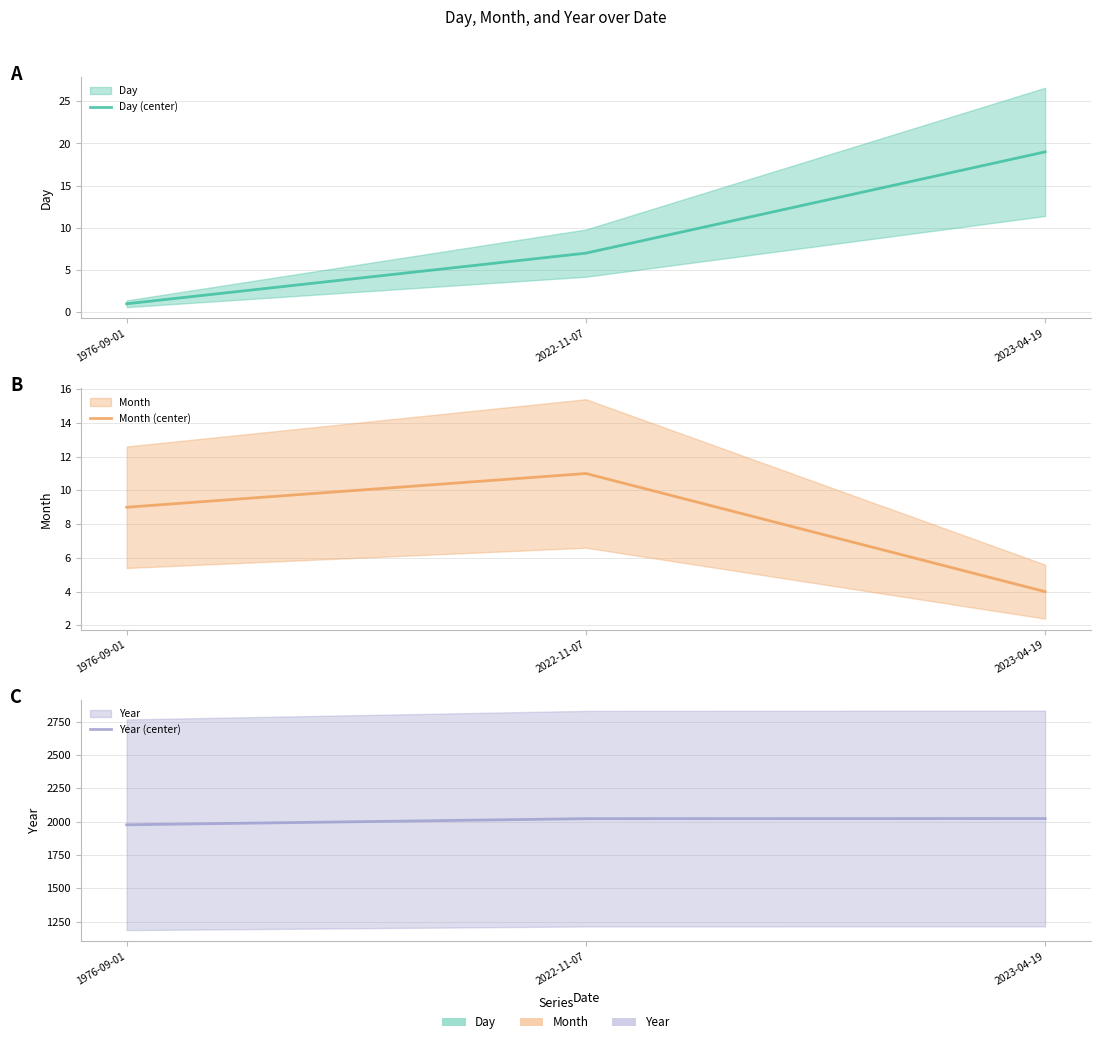

Is it true that Year (center) equals 2022 at 2022-11-07?

True